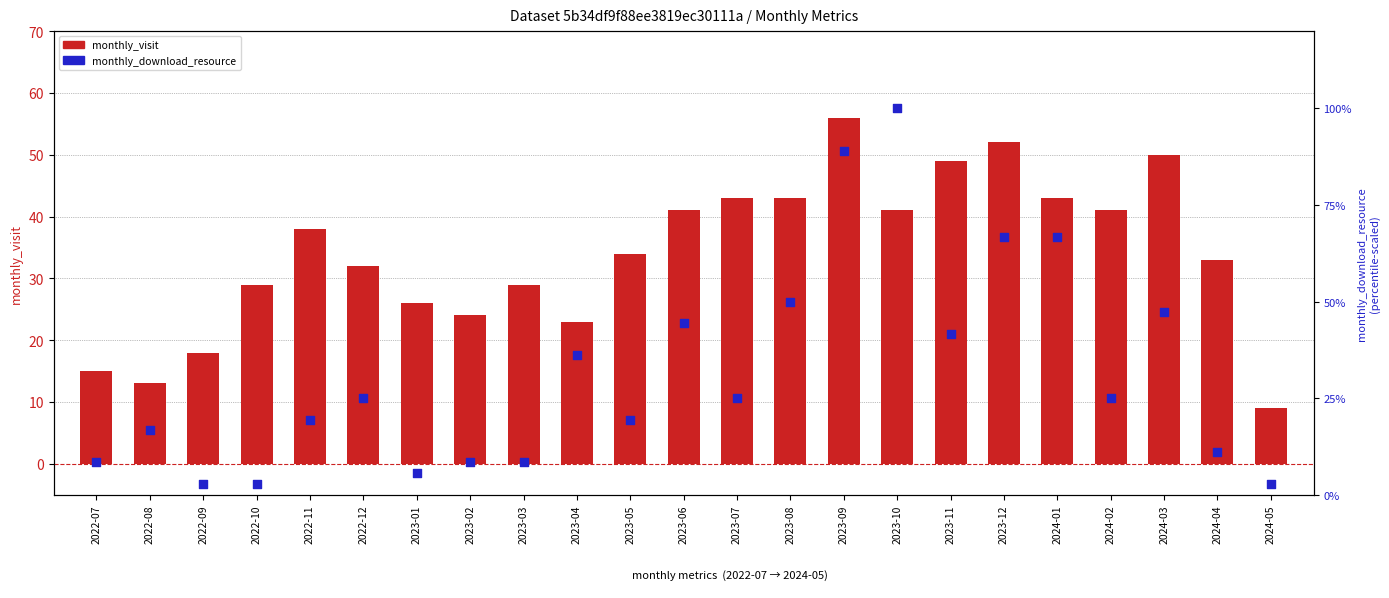

What are all the series names shown in the legend?

monthly_visit, monthly_download_resource